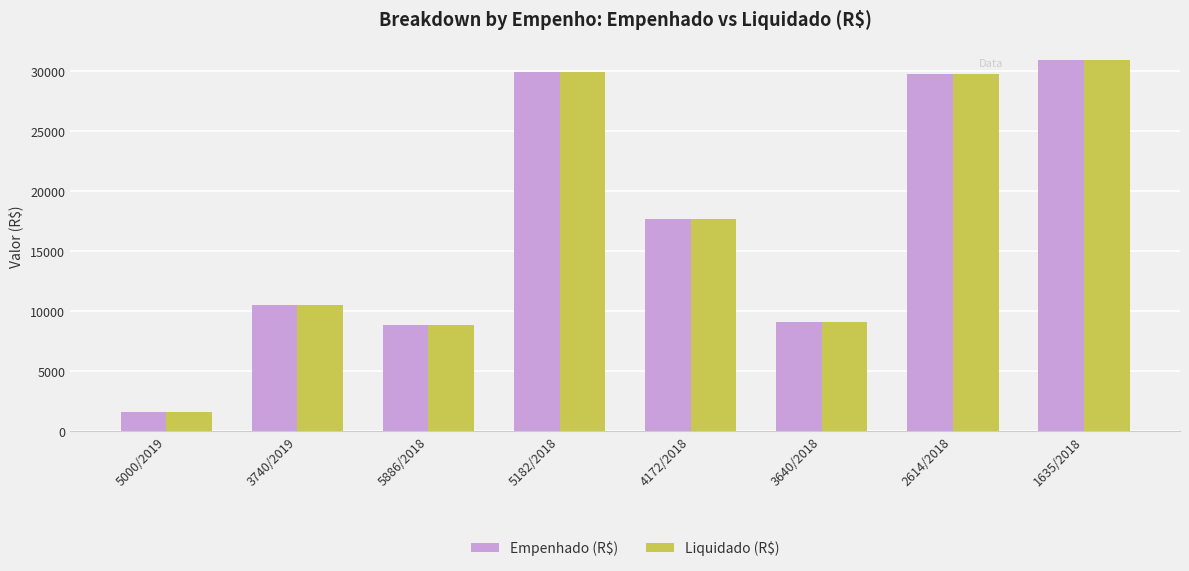

Which category has the lowest value in the Empenhado (R$) series?

5000/2019